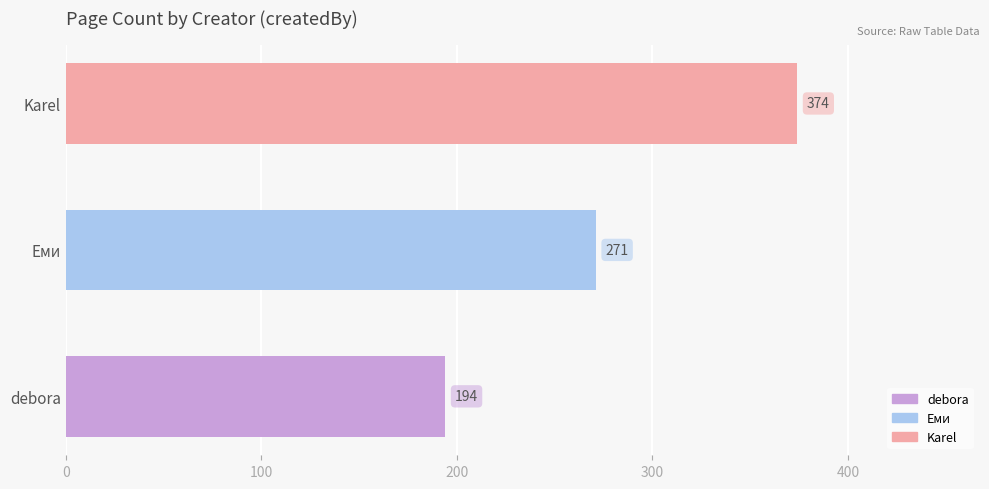

Reading top to bottom, list all the values displayed in this chart.

Karel=374	Еми=271	debora=194